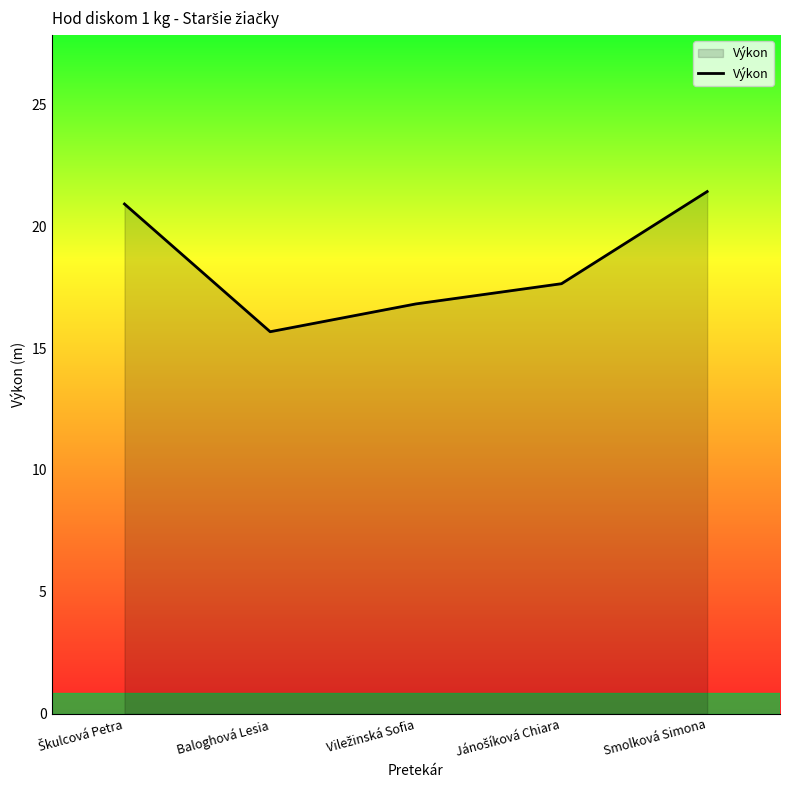

The value at Smolková Simona is 30.3. True or false?

False